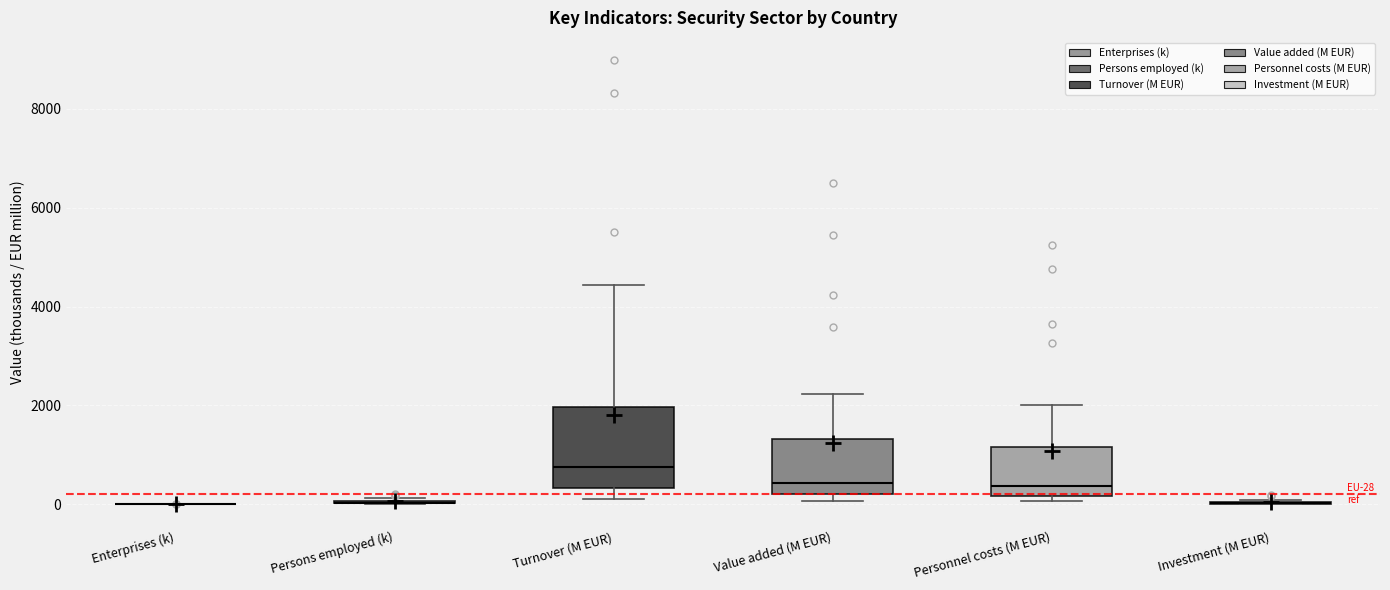

Comparing the boxes themselves (not the whiskers), which one is the tallest?

Turnover (M EUR)